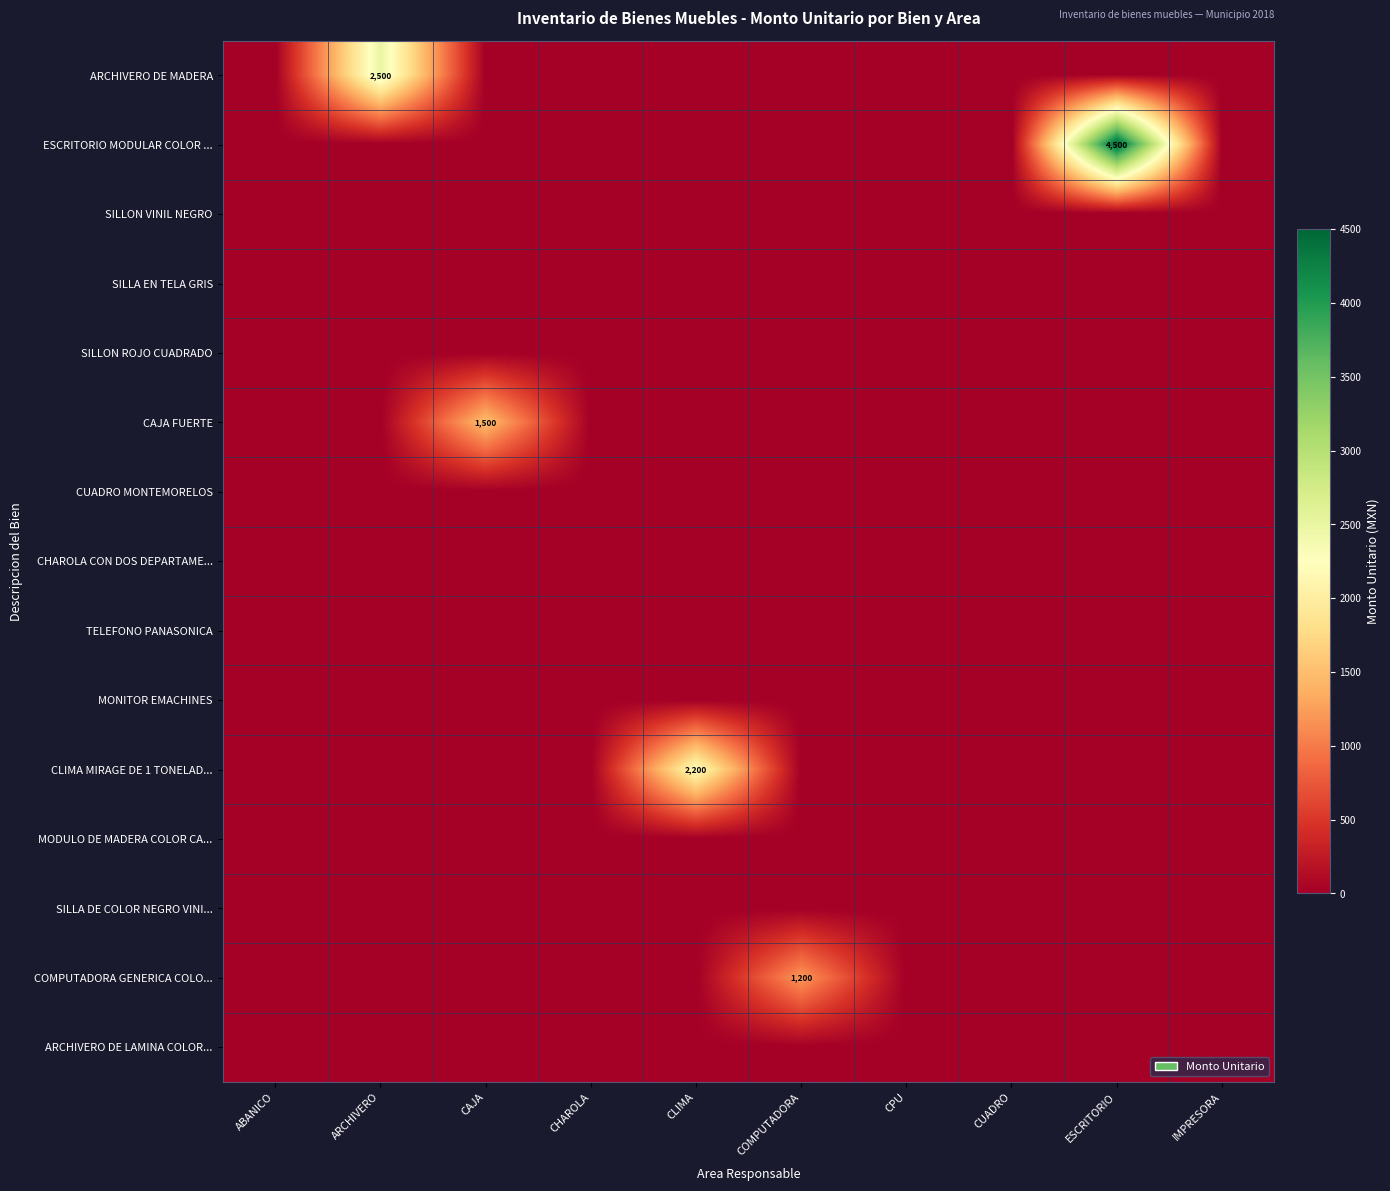

Which has a higher value, IMPRESORA or CHAROLA?

IMPRESORA